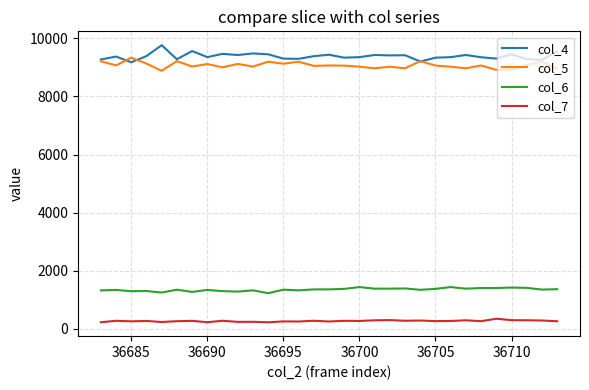

True or false: col_6 and col_5 intersect in this chart.

False